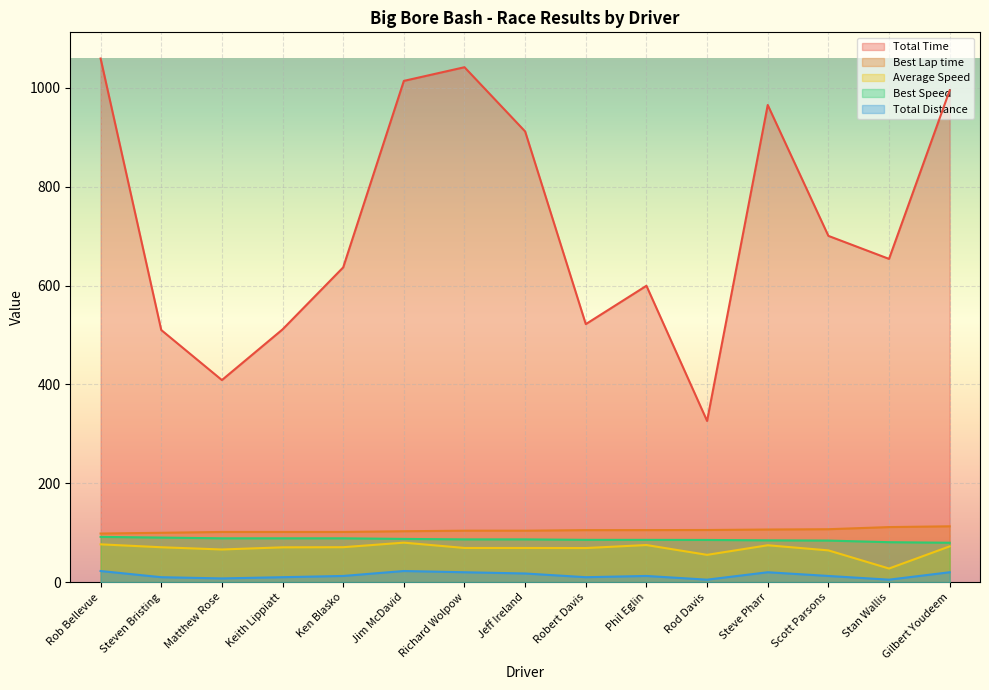

What is the total value across all series at Ken Blasko?

910.1